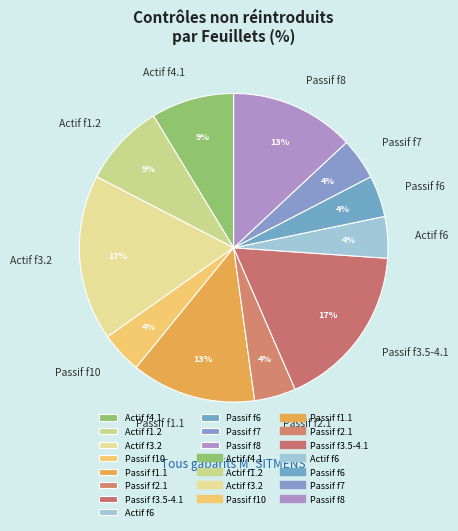

To the nearest percent, what is the difference between the Actif f3.2 and Actif f6 slice percentages?

13%